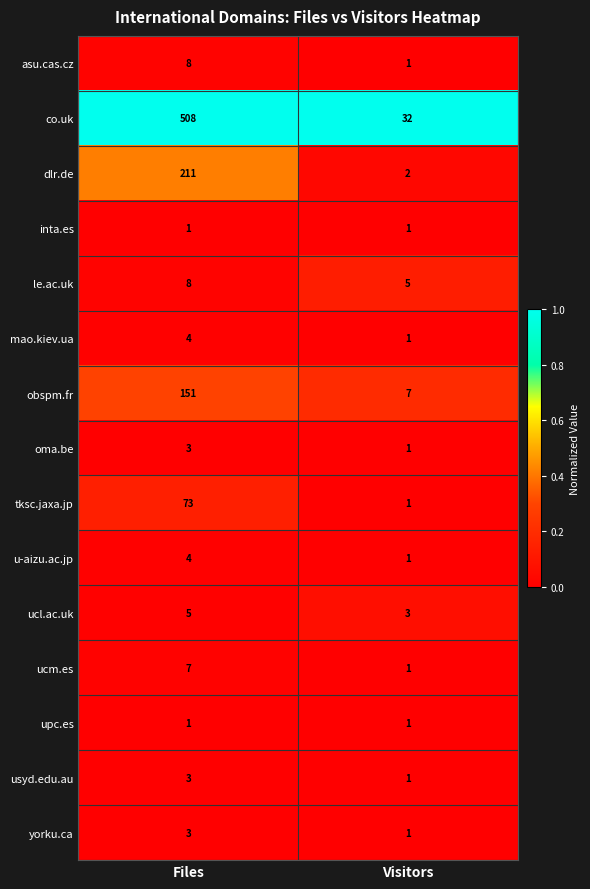

What is the difference between the highest and lowest values at Visitors?

31